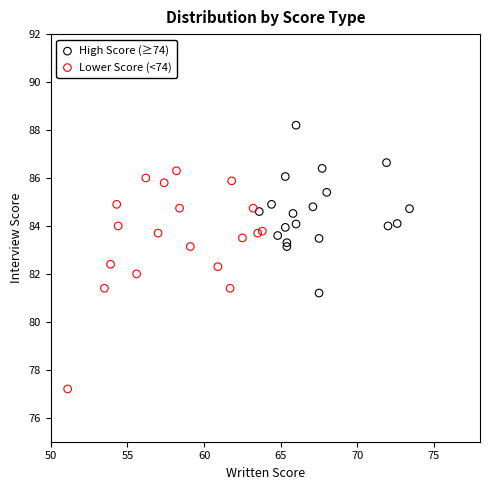

Which series has the largest Y range (max minus min)?

Lower Score (<74)